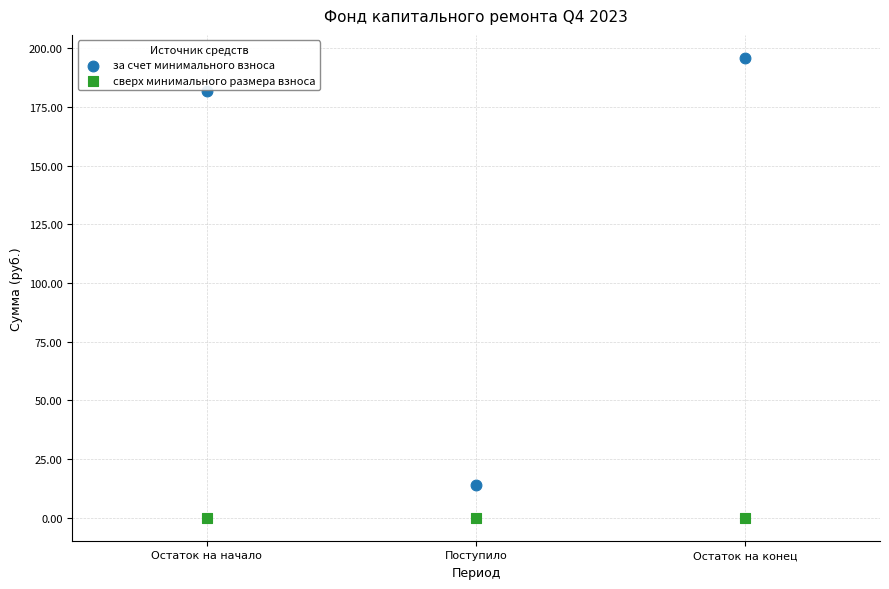

Which series reaches the maximum Y coordinate?

за счет минимального взноса